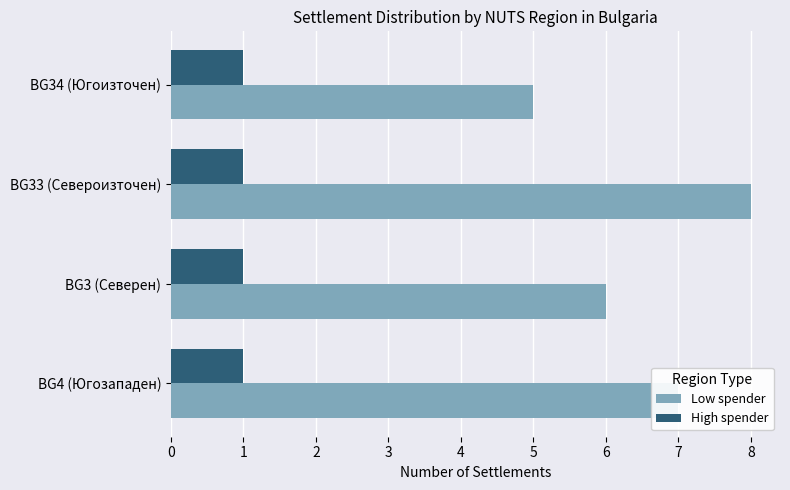

At BG3 (Северен), list the series in order from largest to smallest.

Low spender, High spender